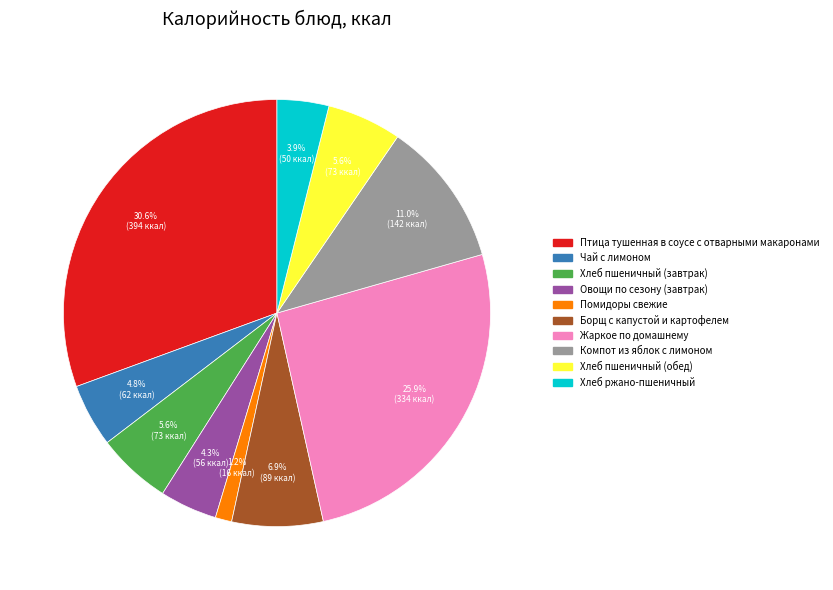

Which has a higher value, Помидоры свежие or Компот из яблок с лимоном?

Компот из яблок с лимоном